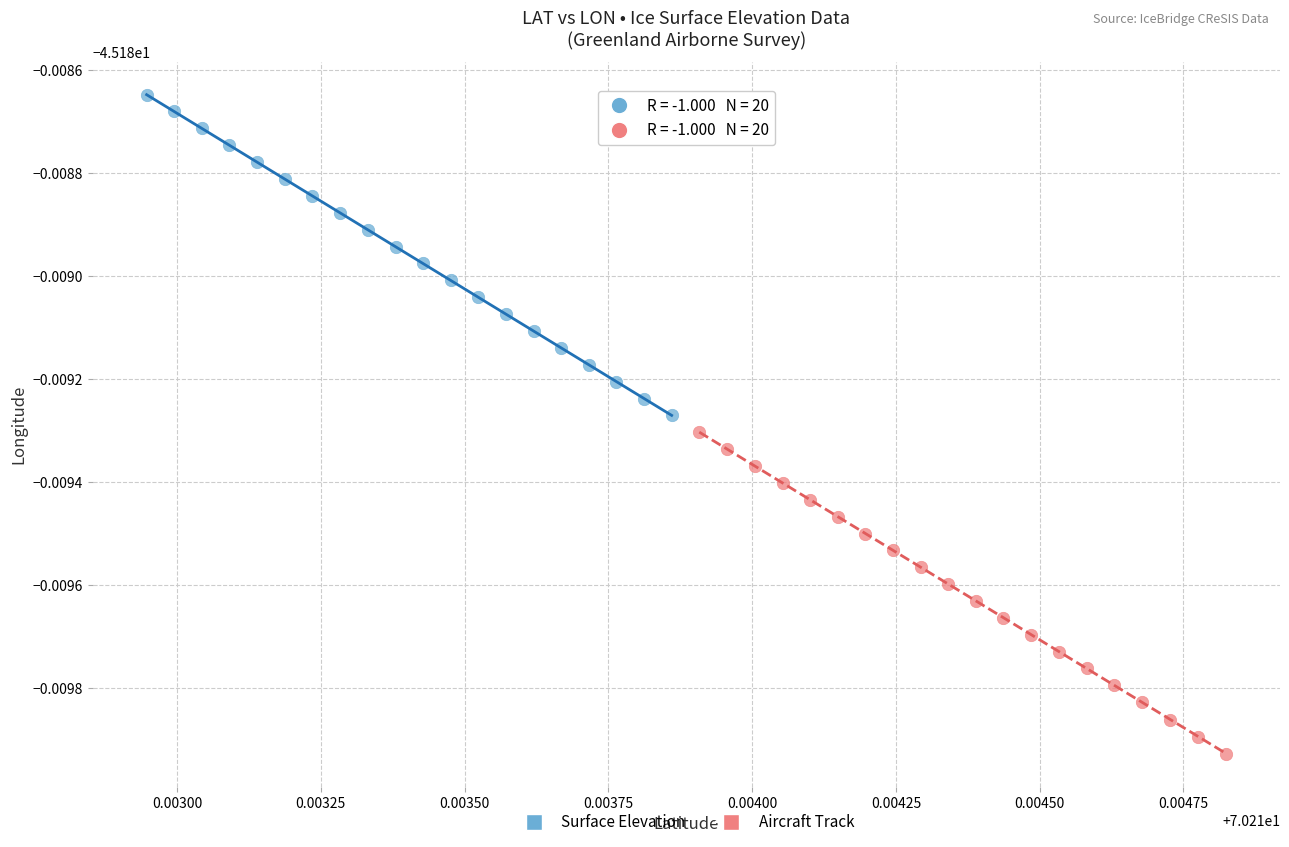

Which series reaches the minimum Y coordinate?

Aircraft Track